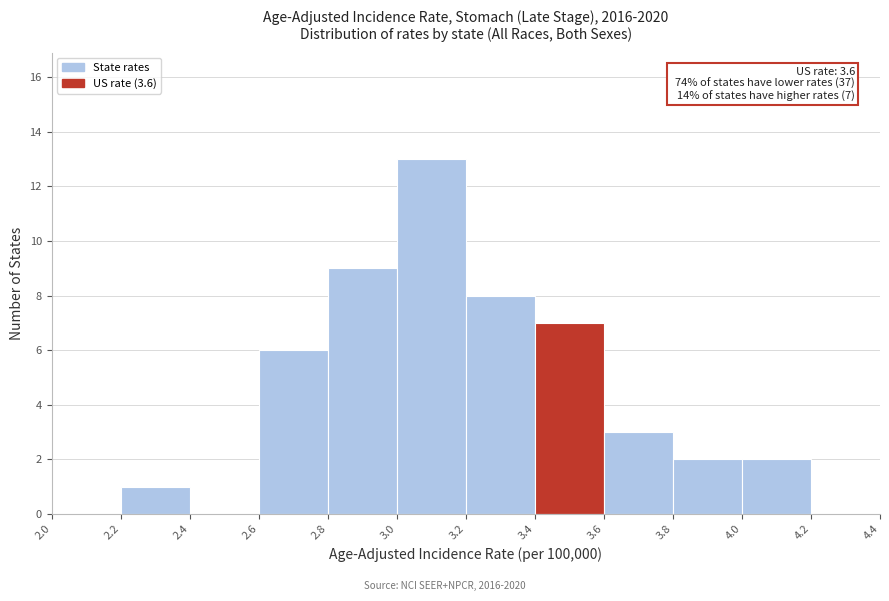

Which range on the x-axis has the tallest bar?

3.0 to 3.2